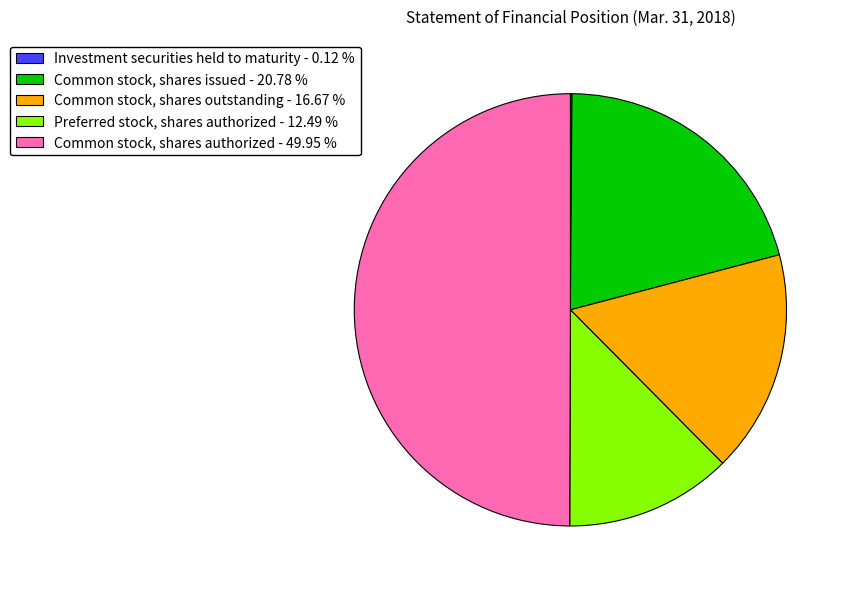

What is the ratio of the value at Common stock, shares issued - 20.78 % to the value at Common stock, shares outstanding - 16.67 %?

1.2